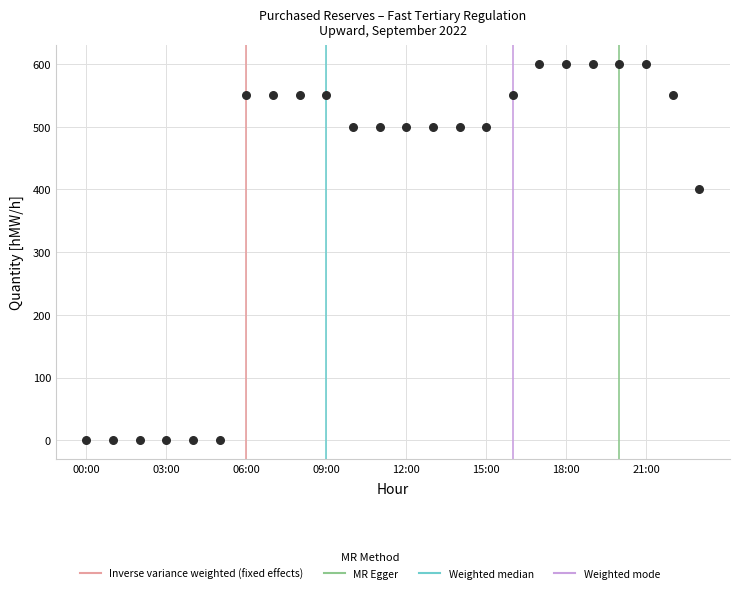

What is the range of Y values (max minus min)?

600